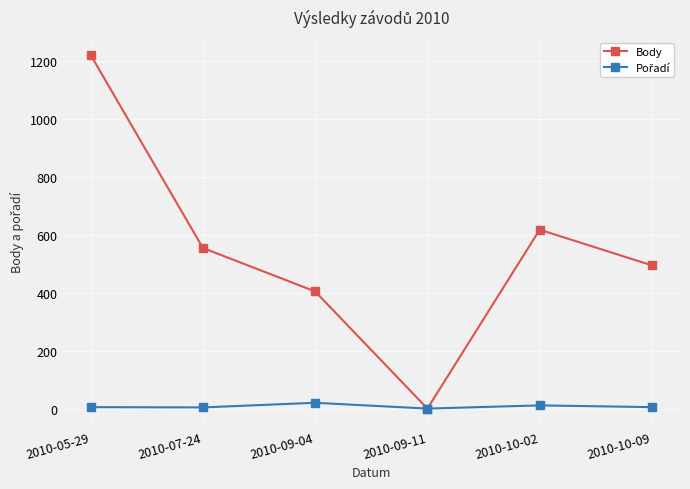

At which category does Body reach its first local valley?

2010-09-11